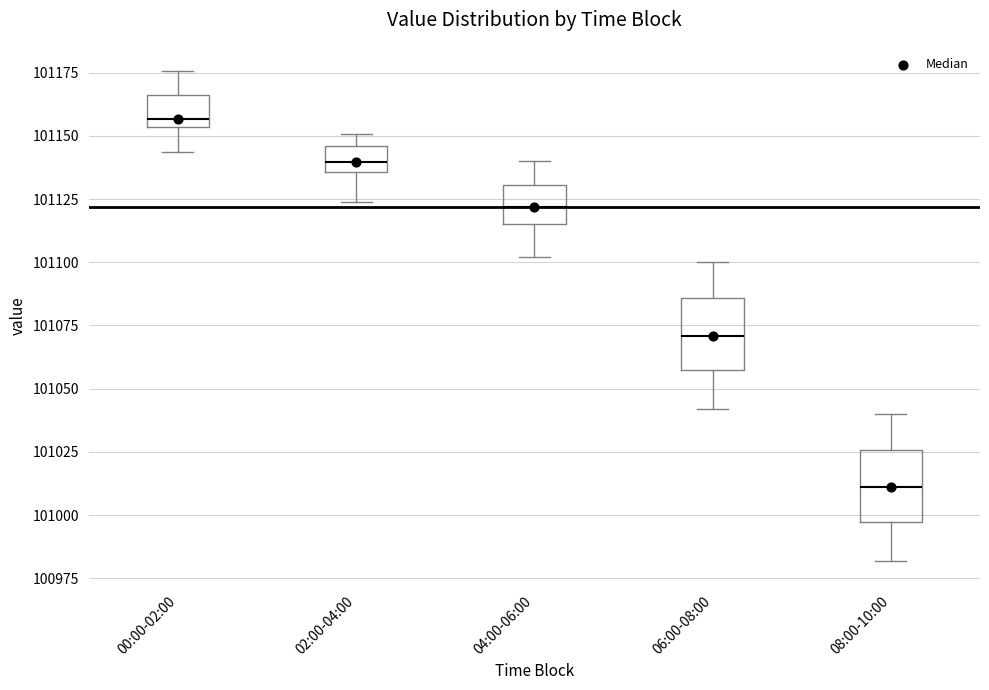

Reading left to right, transcribe this box plot: for each box, give where its median line is, the range the box spans, and where its two whiskers end, as read against the y-axis. The values are not printed on the chart, so give them approximately, as read against the axis.

00:00-02:00: median 101155 (just above the box's lower edge), box 101155 to 101165, whiskers 101145 to 101175
02:00-04:00: median 101140, box 101135 to 101145, whiskers 101125 to 101150
04:00-06:00: median 101120, box 101115 to 101130, whiskers 101100 to 101140
06:00-08:00: median 101070, box 101055 to 101085, whiskers 101040 to 101100
08:00-10:00: median 101010, box 100995 to 101025, whiskers 100980 to 101040